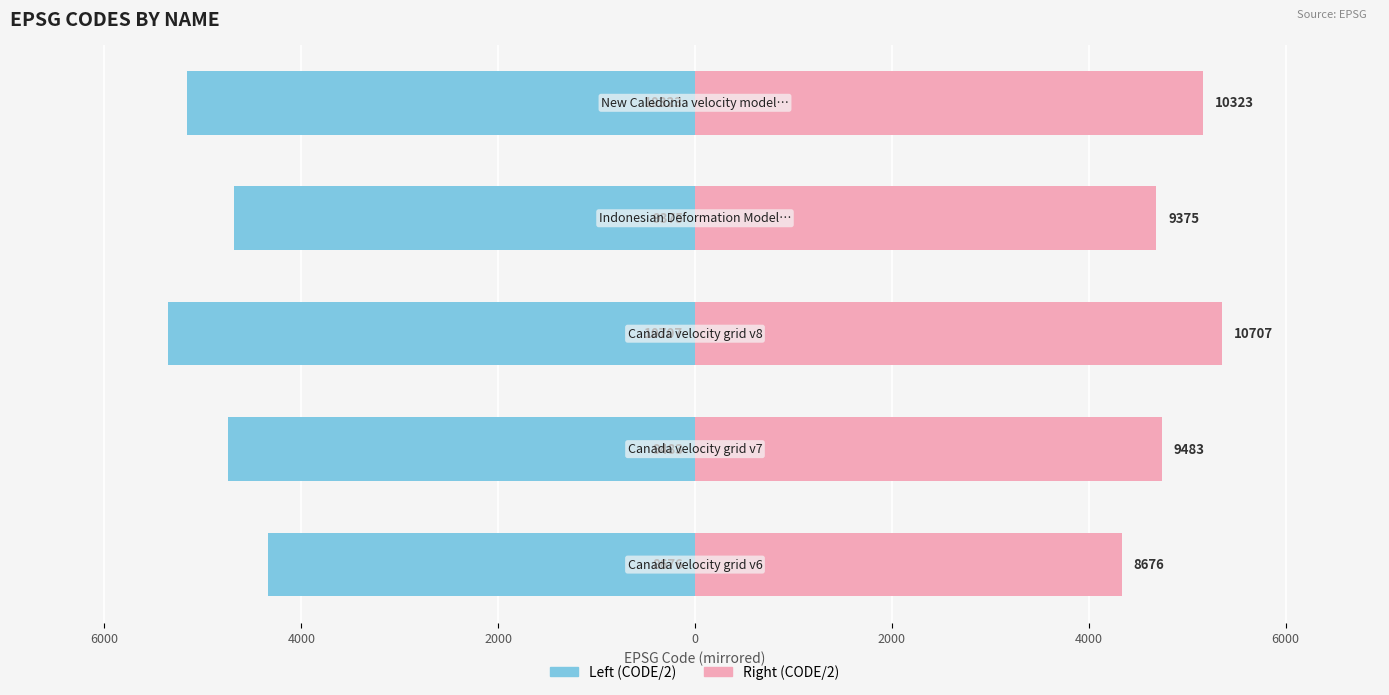

How many bars are there in each group?

2